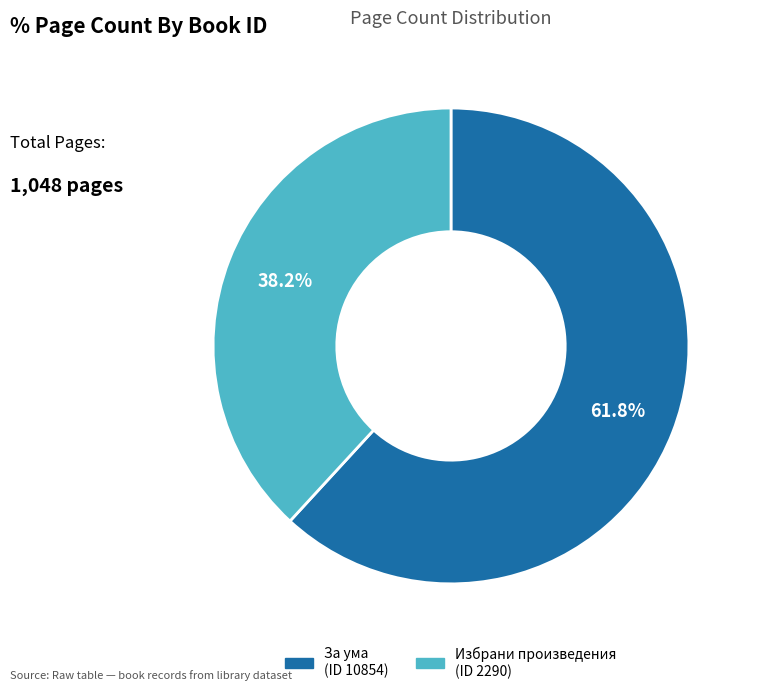

Is there a majority slice in this chart?

Yes